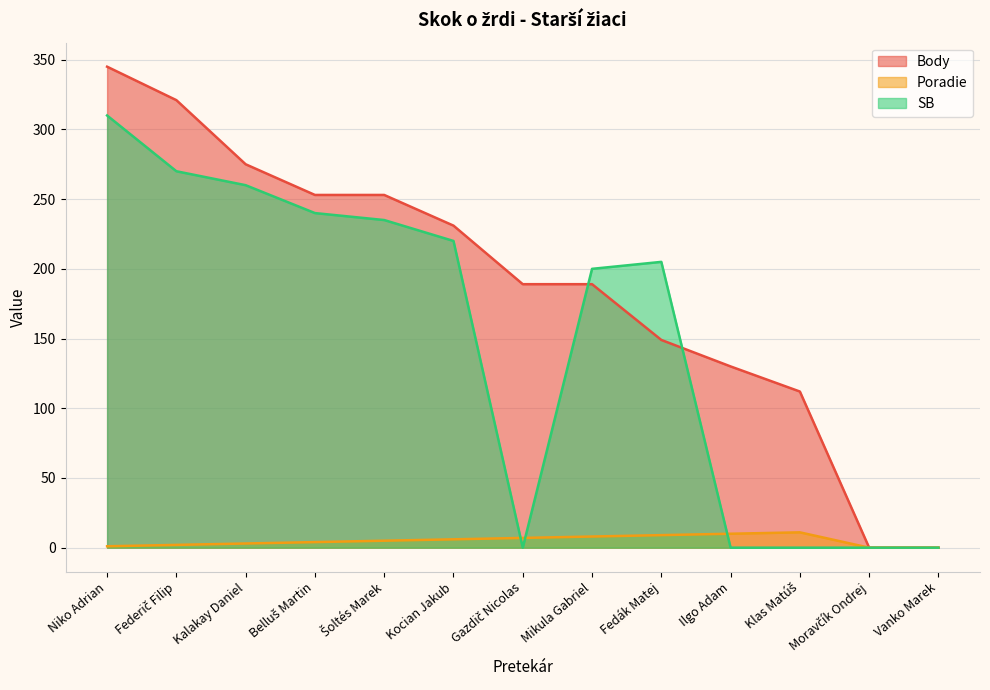

The value of Poradie at Šoltés Marek is 5. True or false?

True